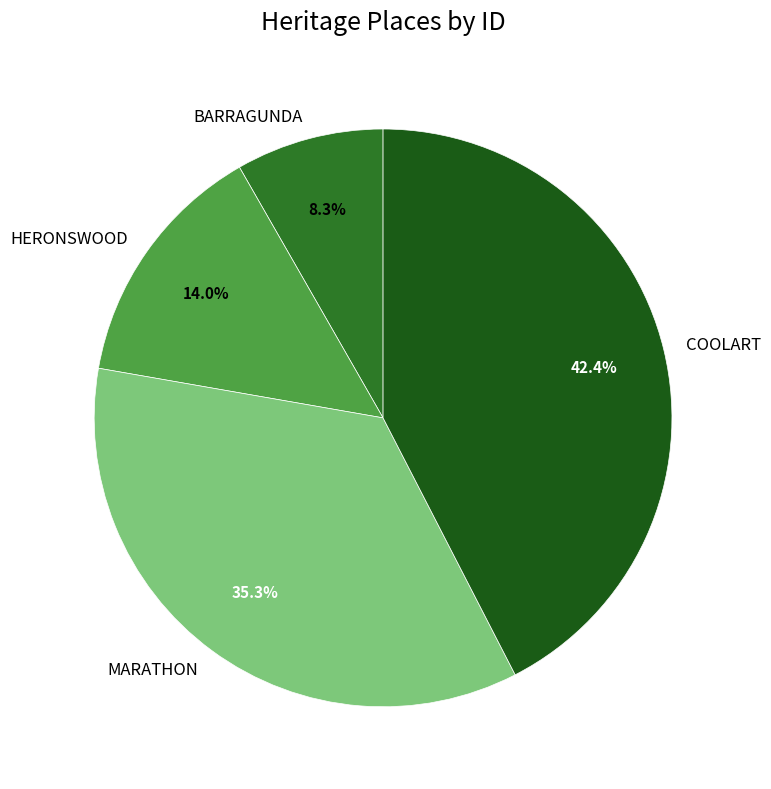

Combined, what portion of the pie is MARATHON and BARRAGUNDA?

43.6%